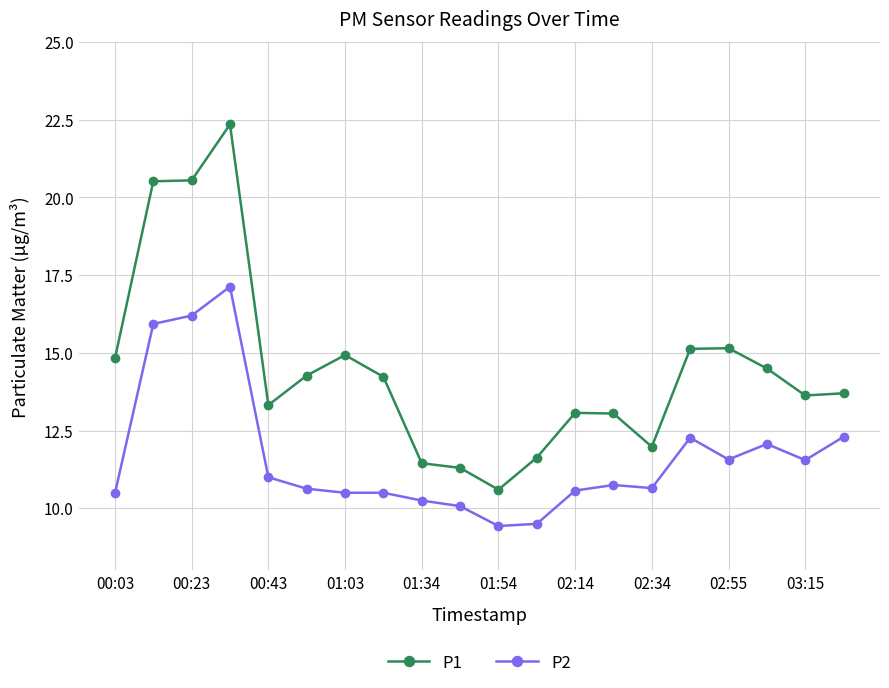

At how many categories does at least one series exceed 19?

3